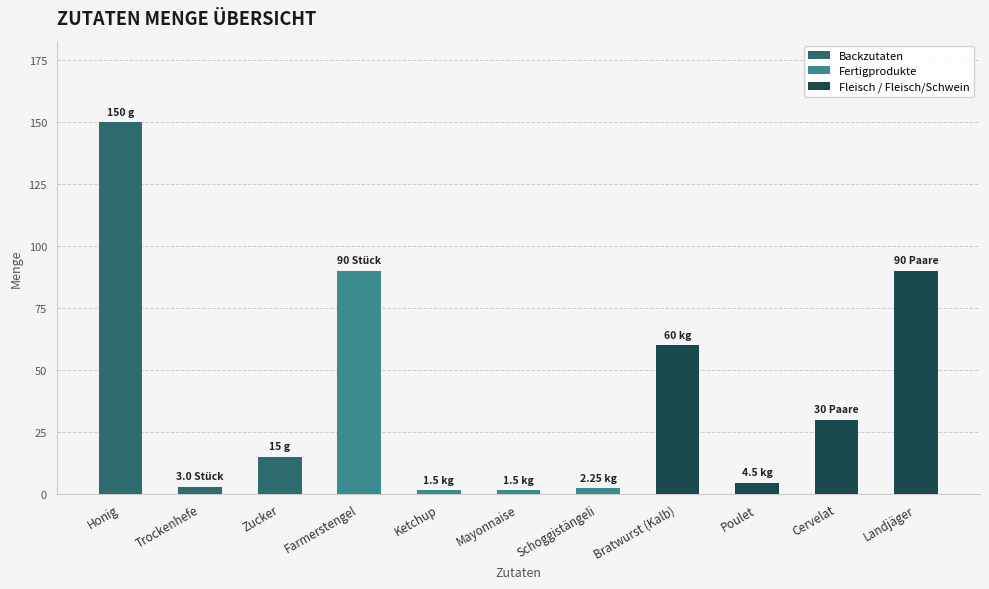

What value does the data have at Poulet?

4.5